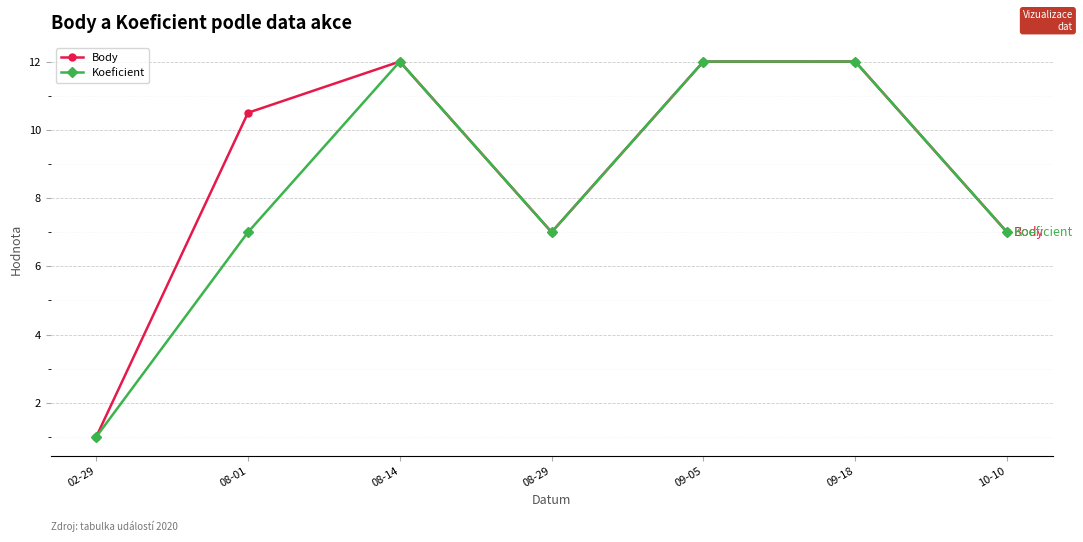

Where is the first local maximum for Body?

08-14